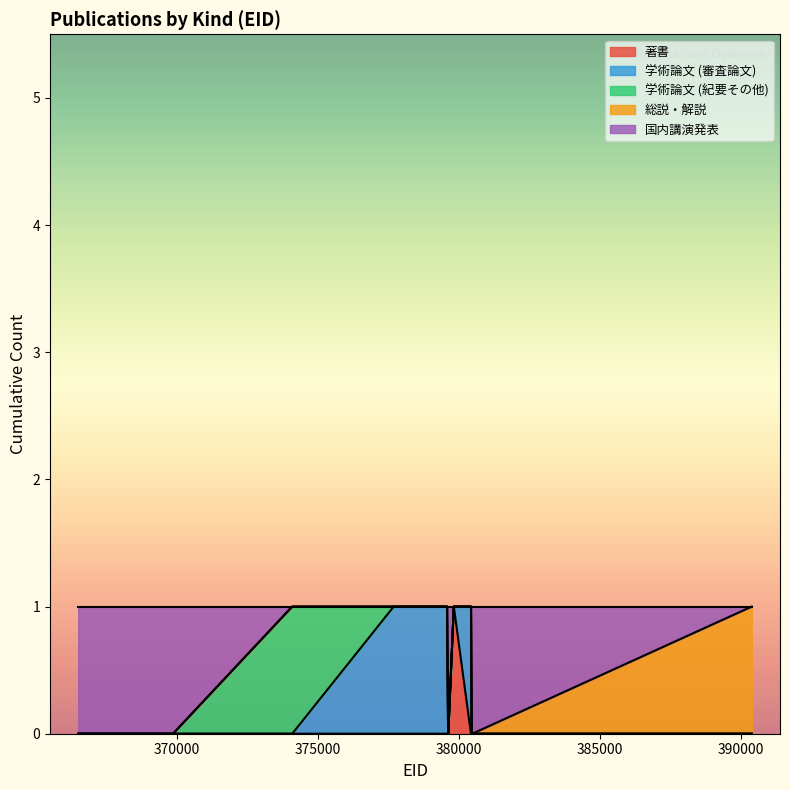

What position from the left is 380466?

20